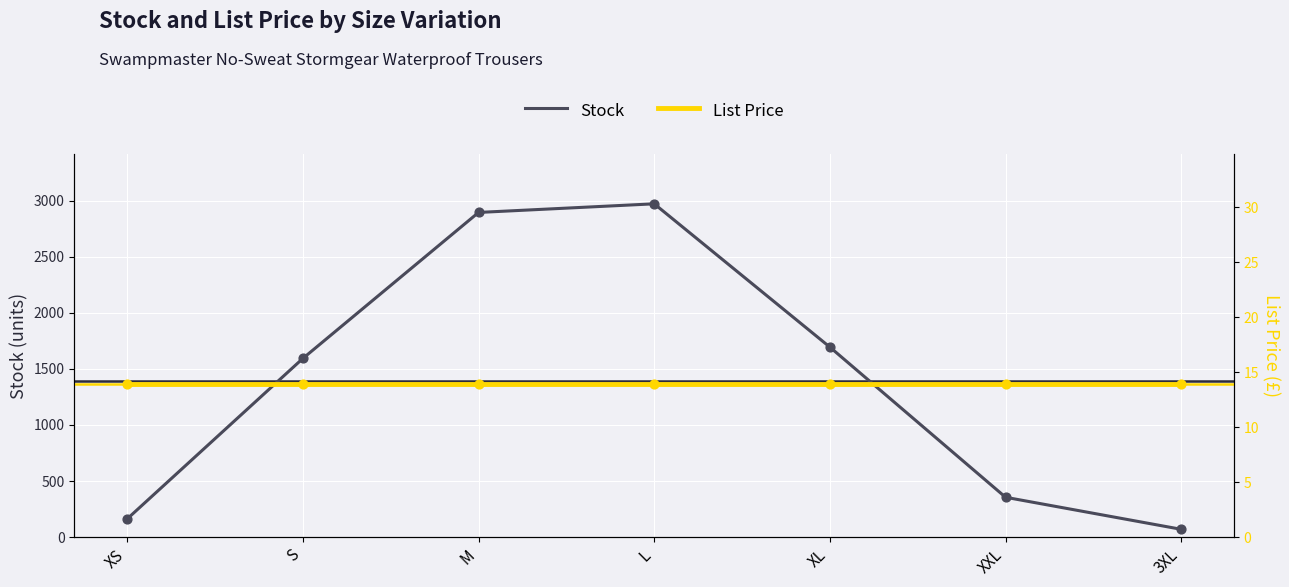

Is the value of Stock at XS greater than the value of List Price at S?

Yes